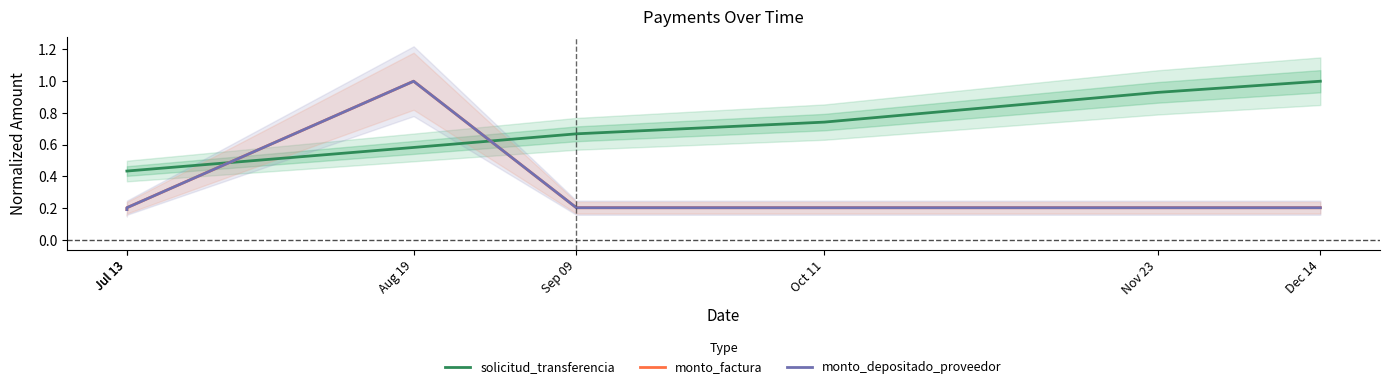

Where is solicitud_transferencia nearest to the value 0?

Jul 13